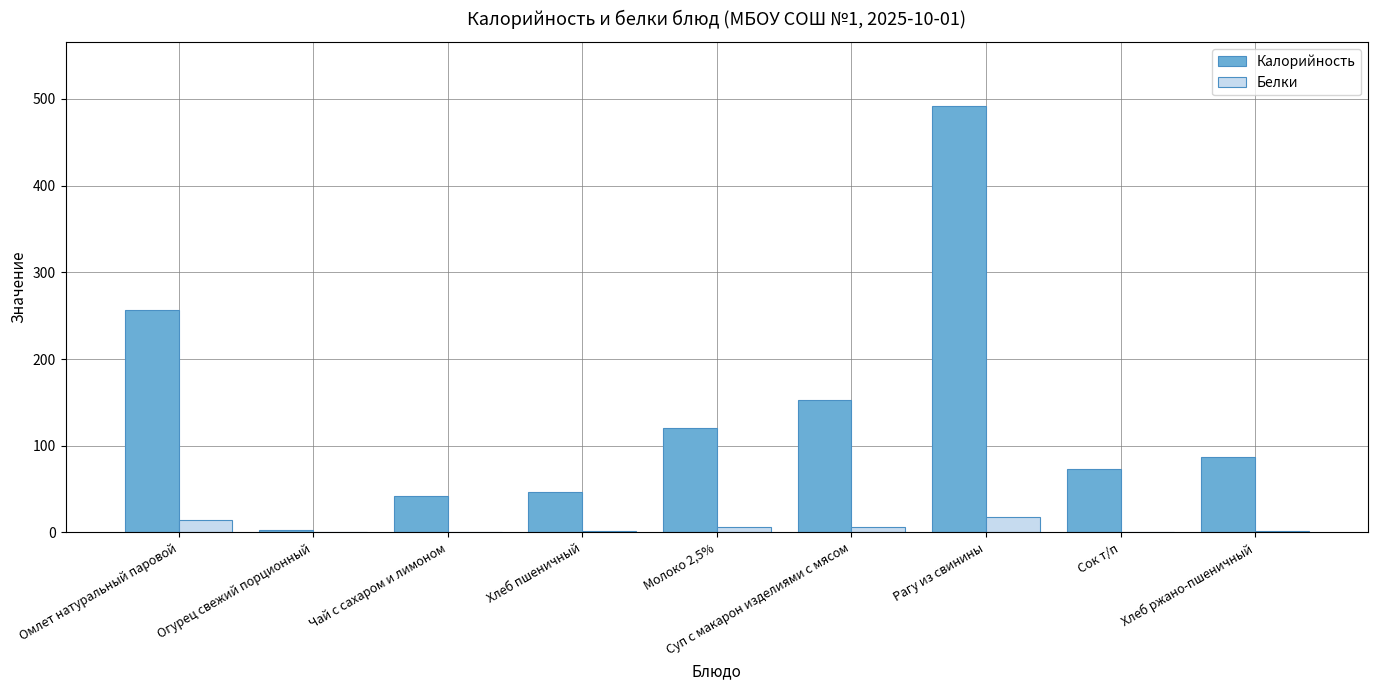

Which series has the widest spread of values?

Калорийность